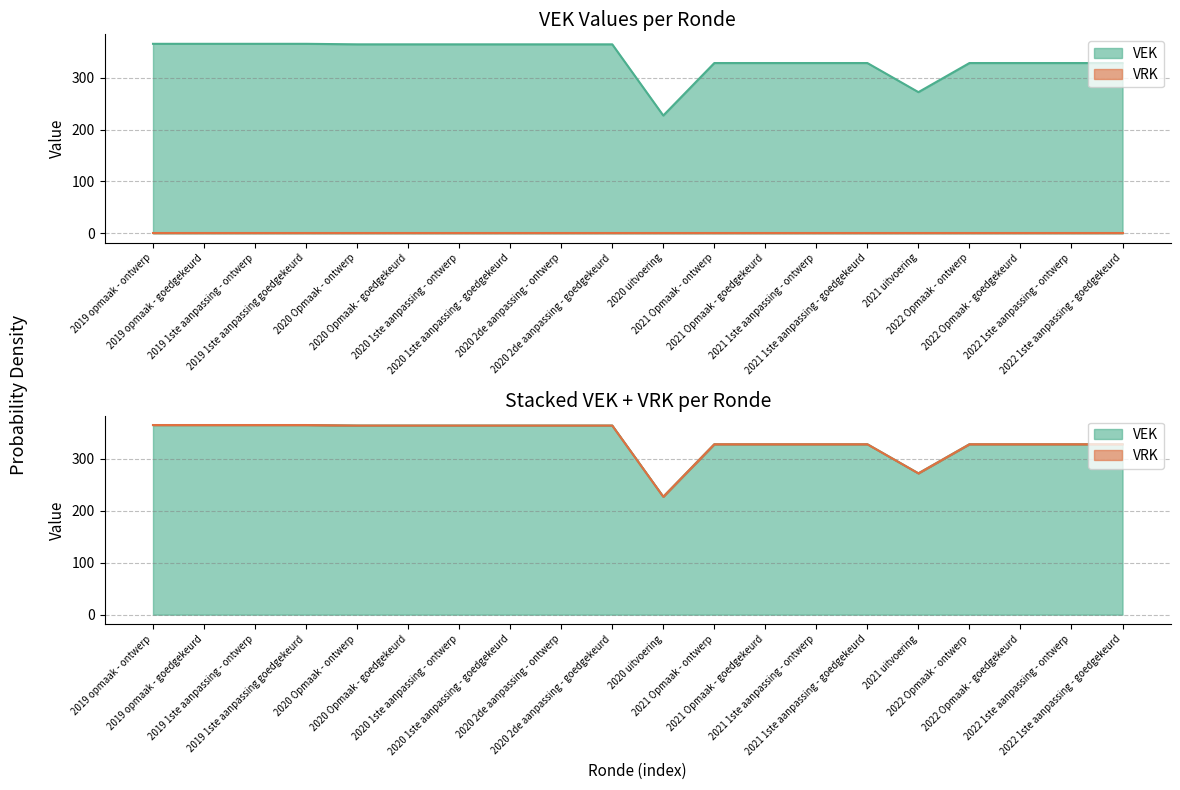

Which category has the lowest value across all series?

2020 uitvoering